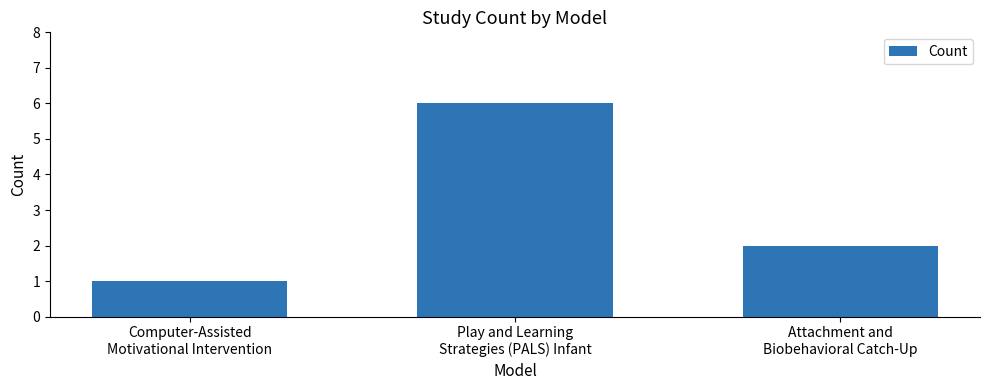

What is the label of the 1st bar from the left?

Computer-Assisted
Motivational Intervention